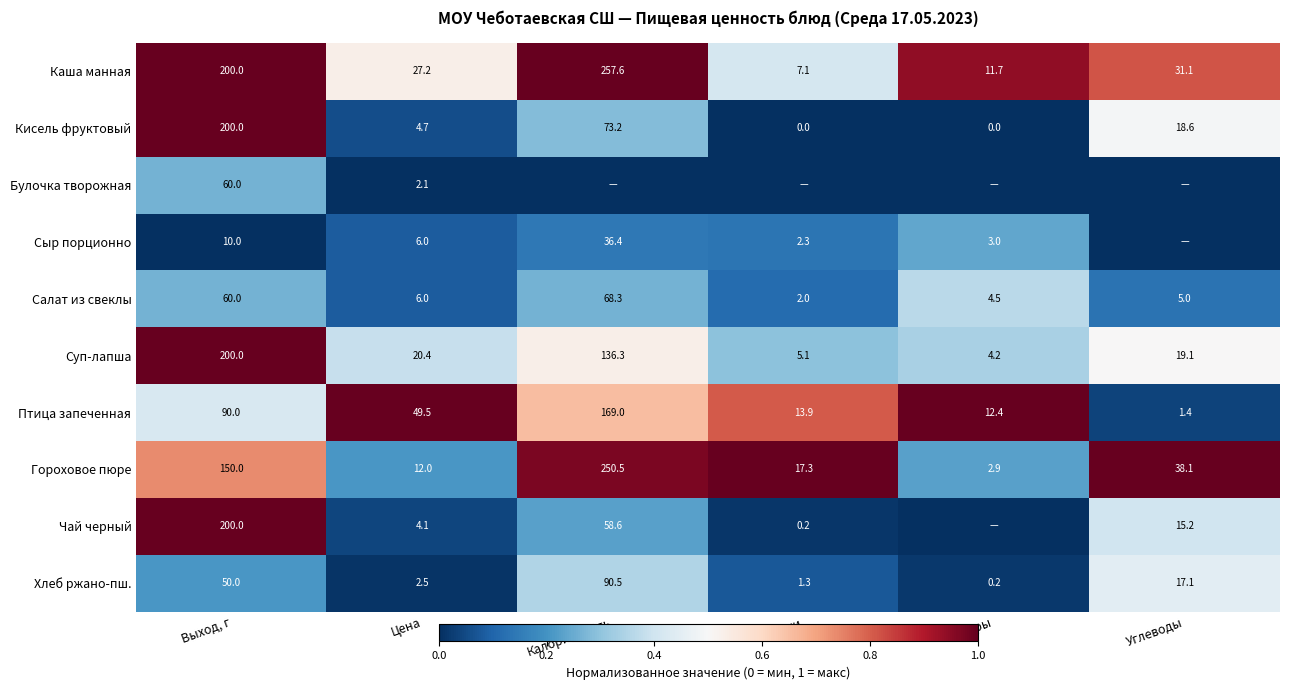

List the labels in order of Гороховое пюре value, largest first.

Калорийность, Выход, г, Углеводы, Белки, Цена, Жиры